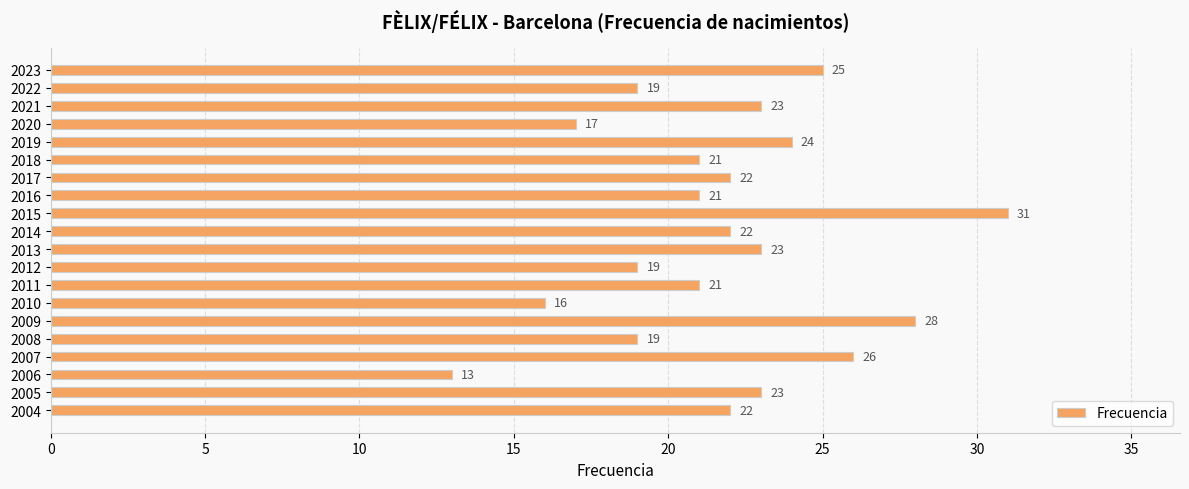

Reading top to bottom, list all the values displayed in this chart.

2023=25	2022=19	2021=23	2020=17	2019=24	2018=21	2017=22	2016=21	2015=31	2014=22	2013=23	2012=19	2011=21	2010=16	2009=28	2008=19	2007=26	2006=13	2005=23	2004=22